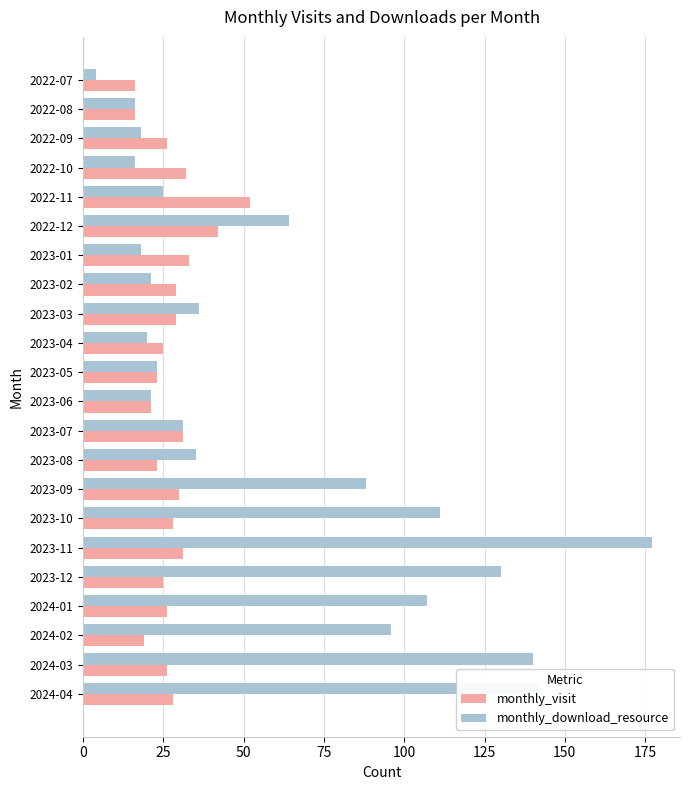

Rank the series by their maximum value, from highest to lowest.

monthly_download_resource, monthly_visit